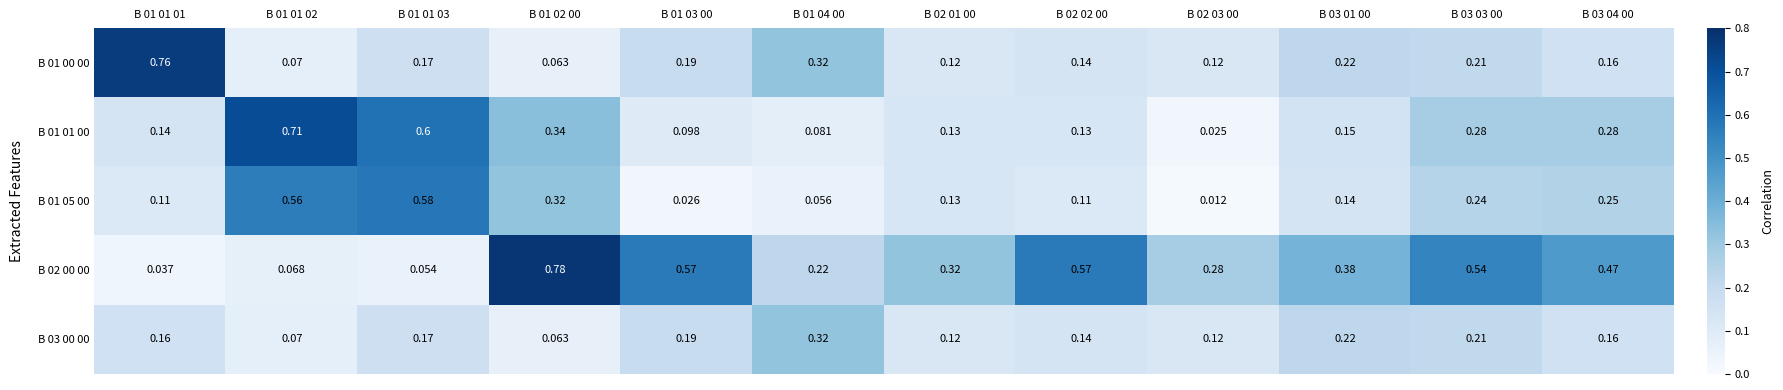

Is the value of B 03 00 00 at B 02 02 00 greater than the value of B 01 01 00 at B 02 01 00?

Yes